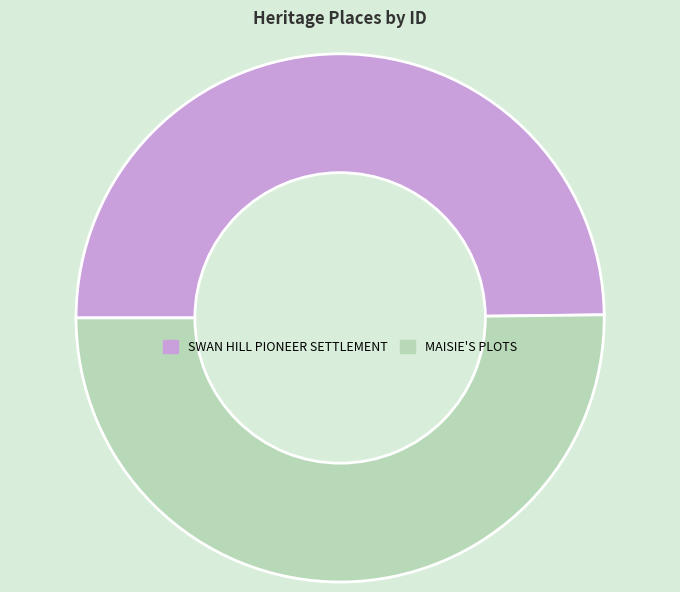

Approximately how many times larger is the value at SWAN HILL PIONEER SETTLEMENT compared to MAISIE'S PLOTS?

1.0